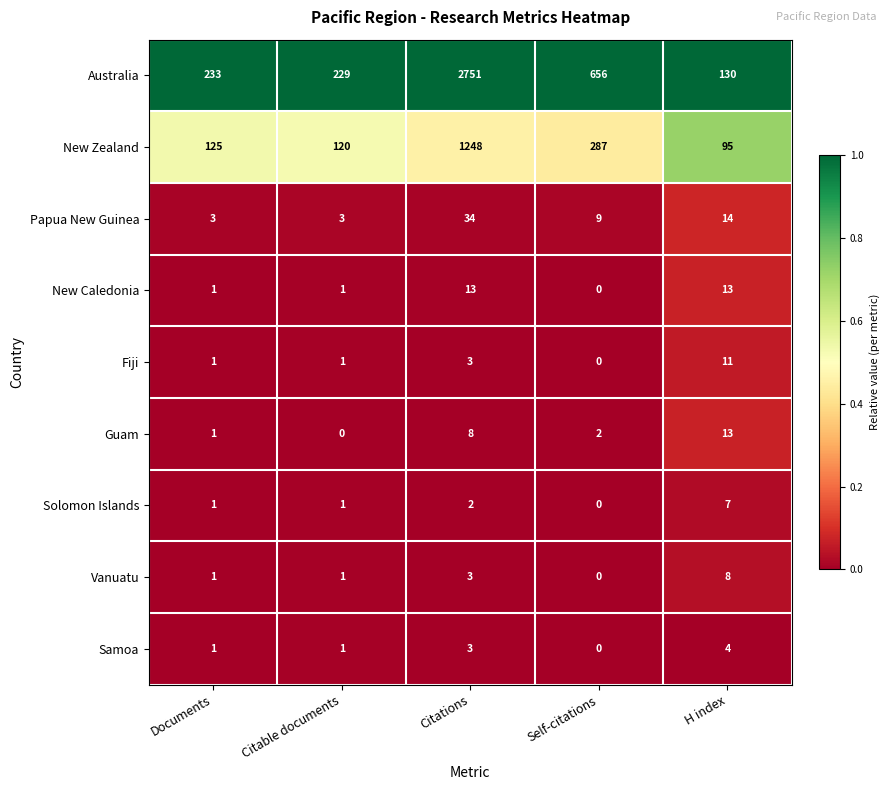

What is the sum of the Guam values at Citable documents and Citations?

8